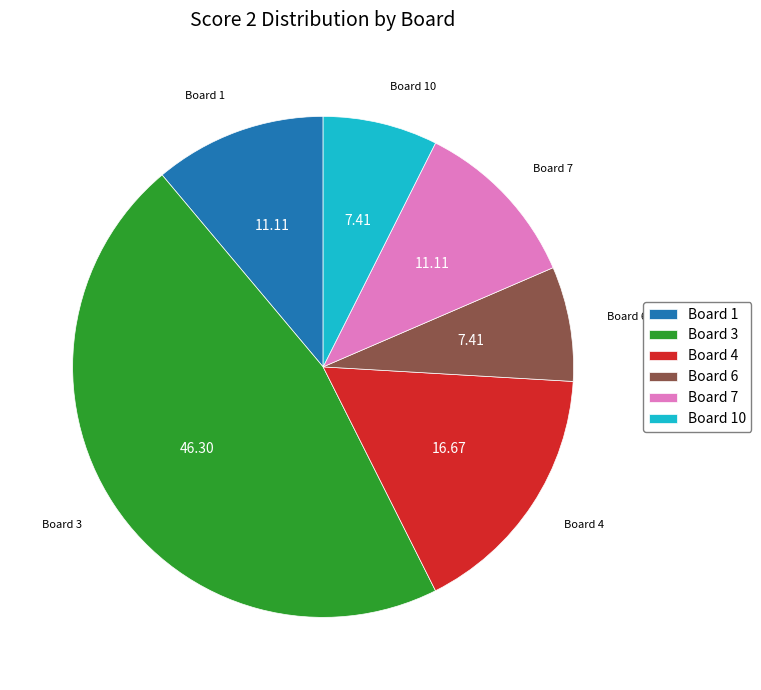

Is there a majority slice in this chart?

No